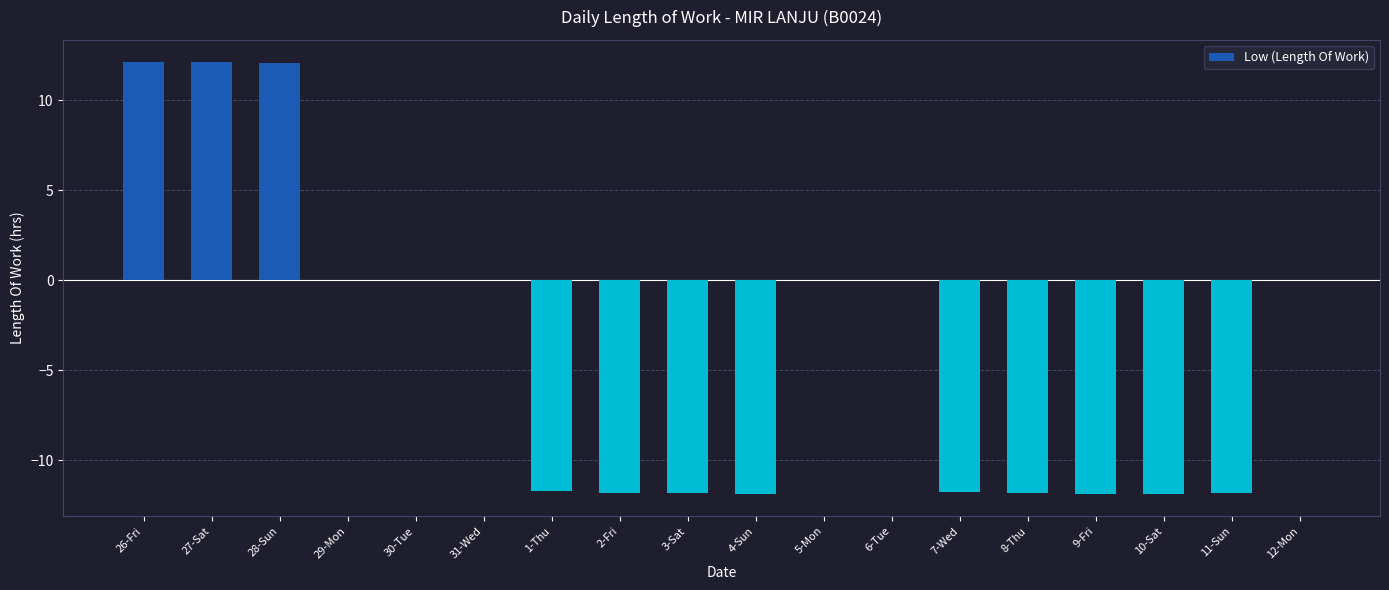

Are the bars horizontal?

No